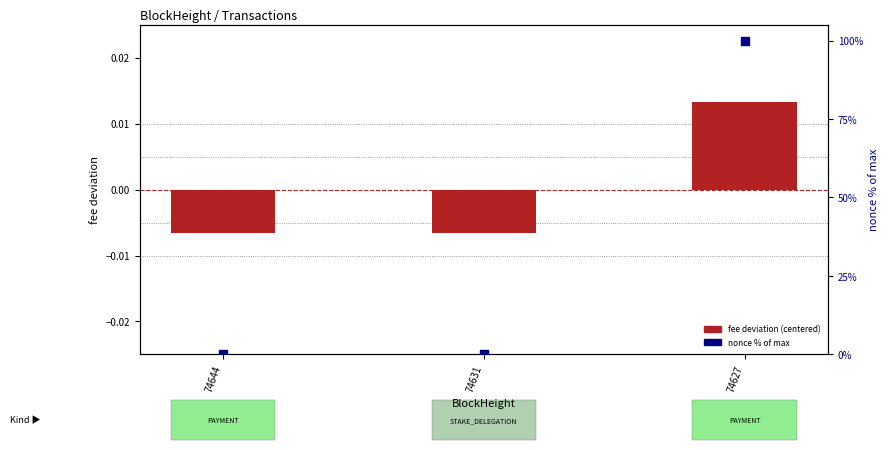

Is the value of fee deviation (centered) at 74627 greater than the value of nonce % of max at 74644?

Yes